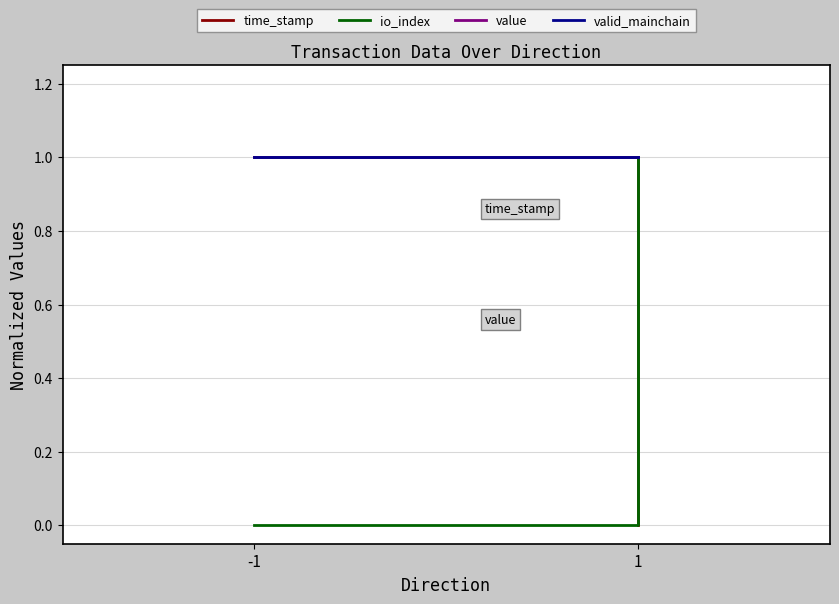

What is the value of the value point at the 2nd from the left?

1